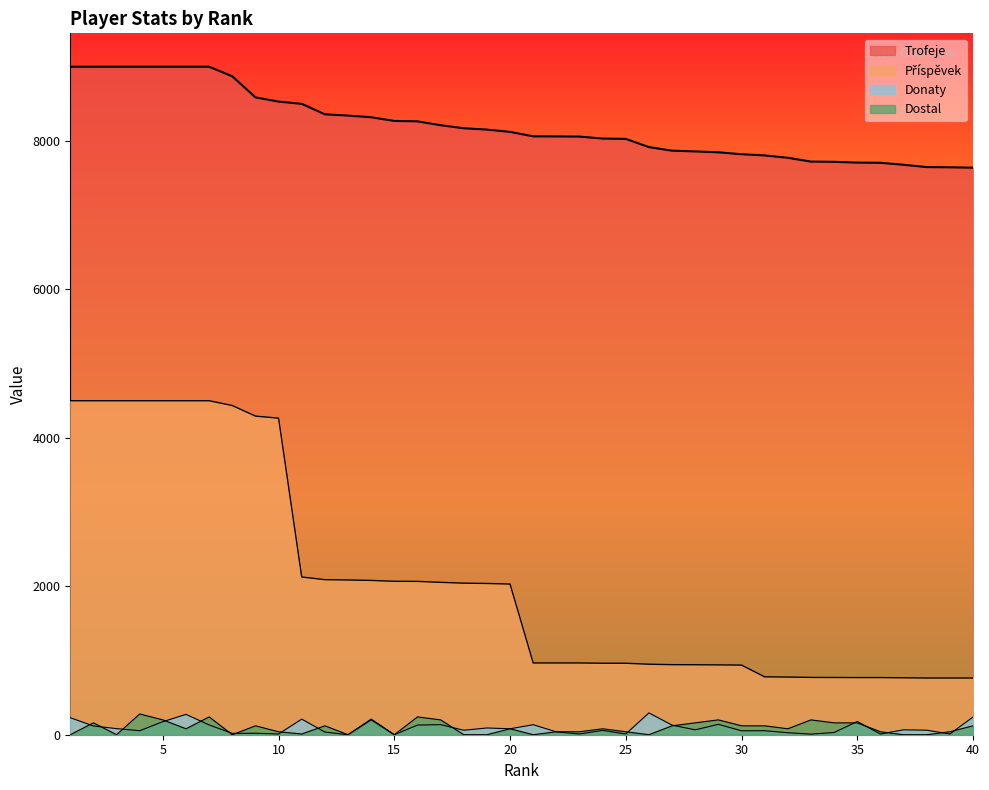

What is the difference between the maximum and minimum values in the Příspěvek series?

3736